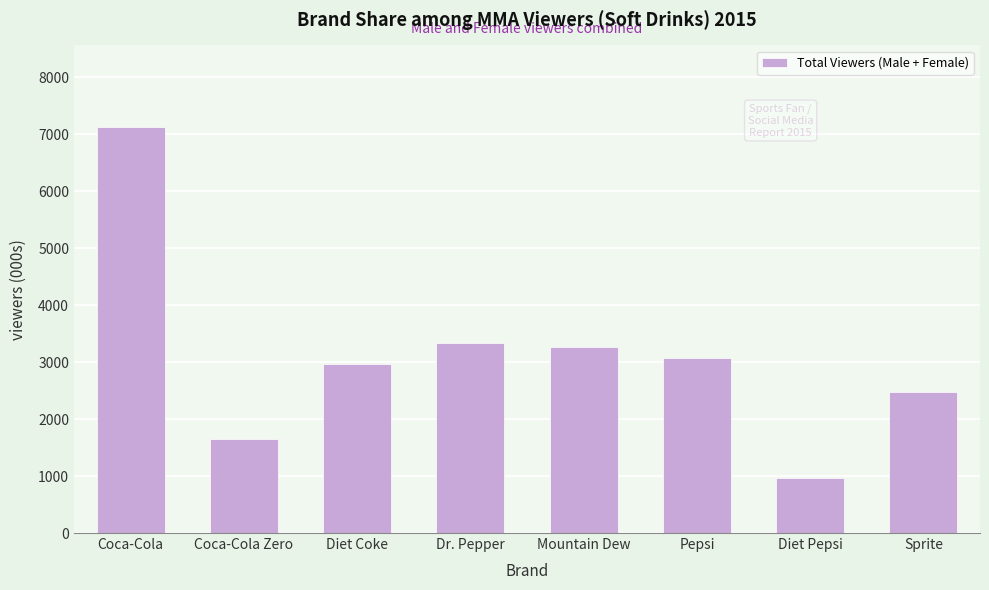

Reading left to right, extract all data points from this chart.

Coca-Cola=7136.4	Coca-Cola Zero=1655.6	Diet Coke=2968.7	Dr. Pepper=3341.4	Mountain Dew=3273.3	Pepsi=3073.4	Diet Pepsi=961.4	Sprite=2482.6